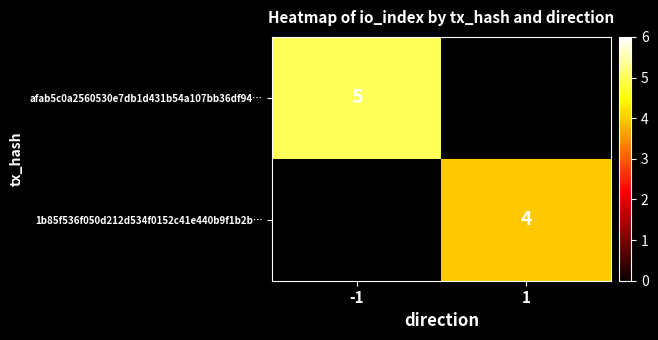

Is it true that afab5c0a2560530e7db1d431b54a107bb36df94… equals 7.1 at -1?

False